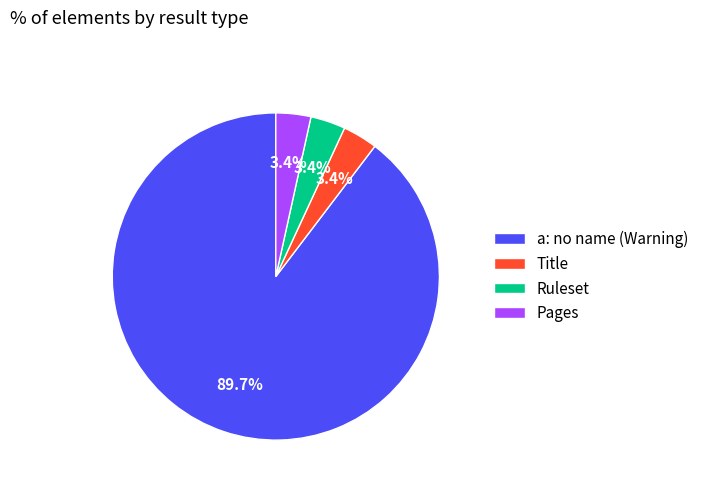

Is there any slice that represents more than half of the pie?

Yes